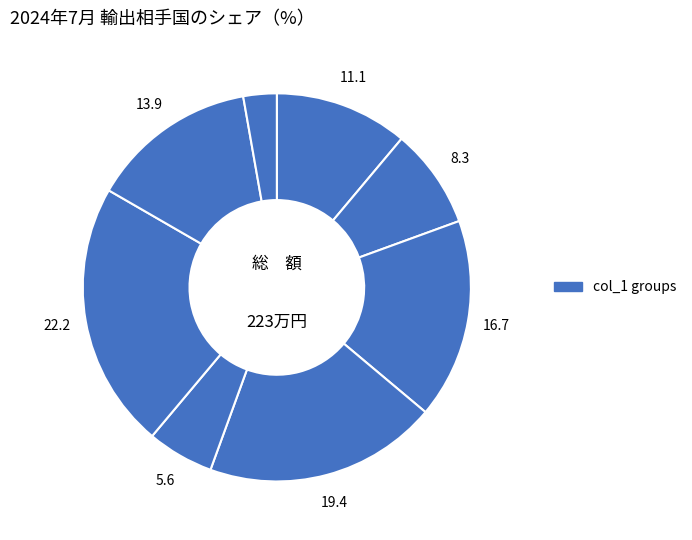

Count the number of slices in the pie.

8